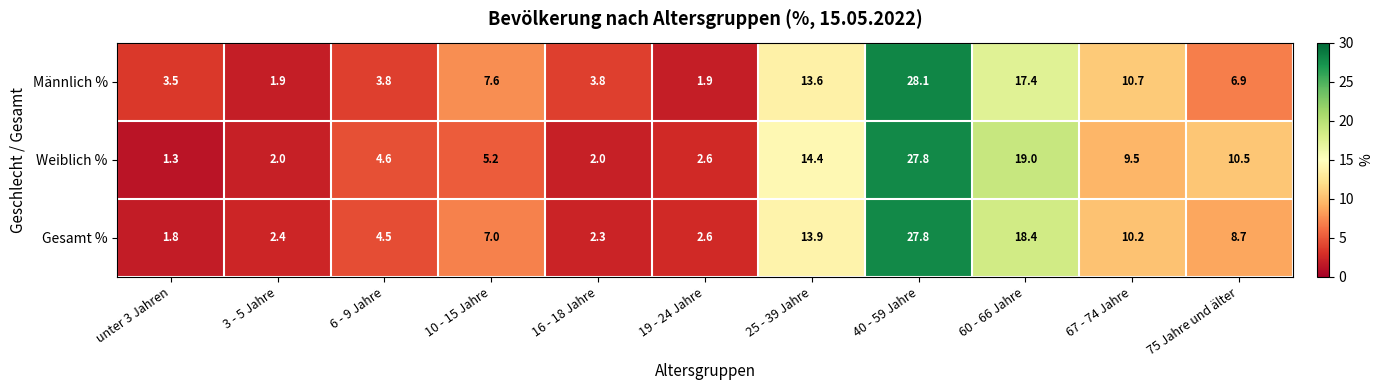

The Gesamt % series shows 13.9 at 25 - 39 Jahre. True or false?

True